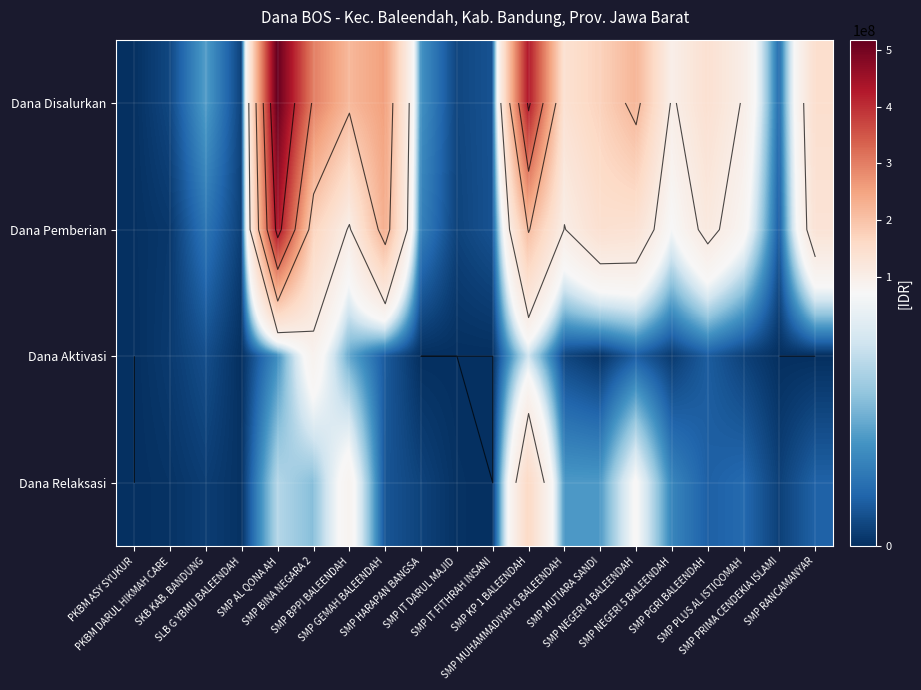

How many values in the Dana Disalurkan series are below 138750000?

10